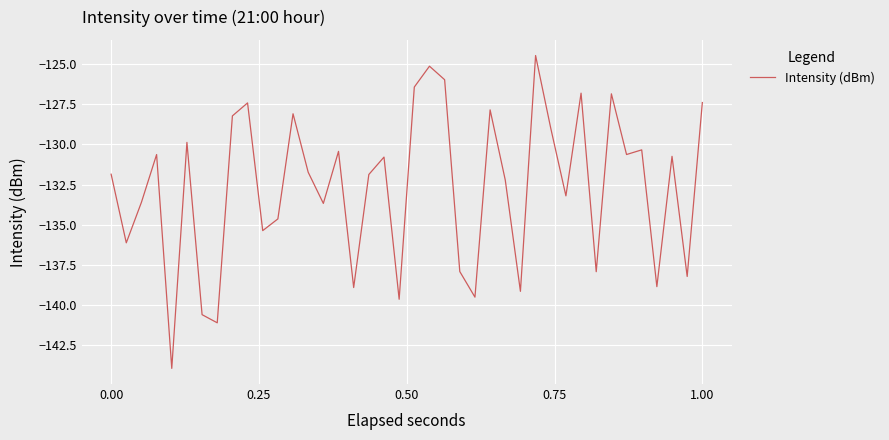

What is the difference between the second highest and second lowest values?

16.0